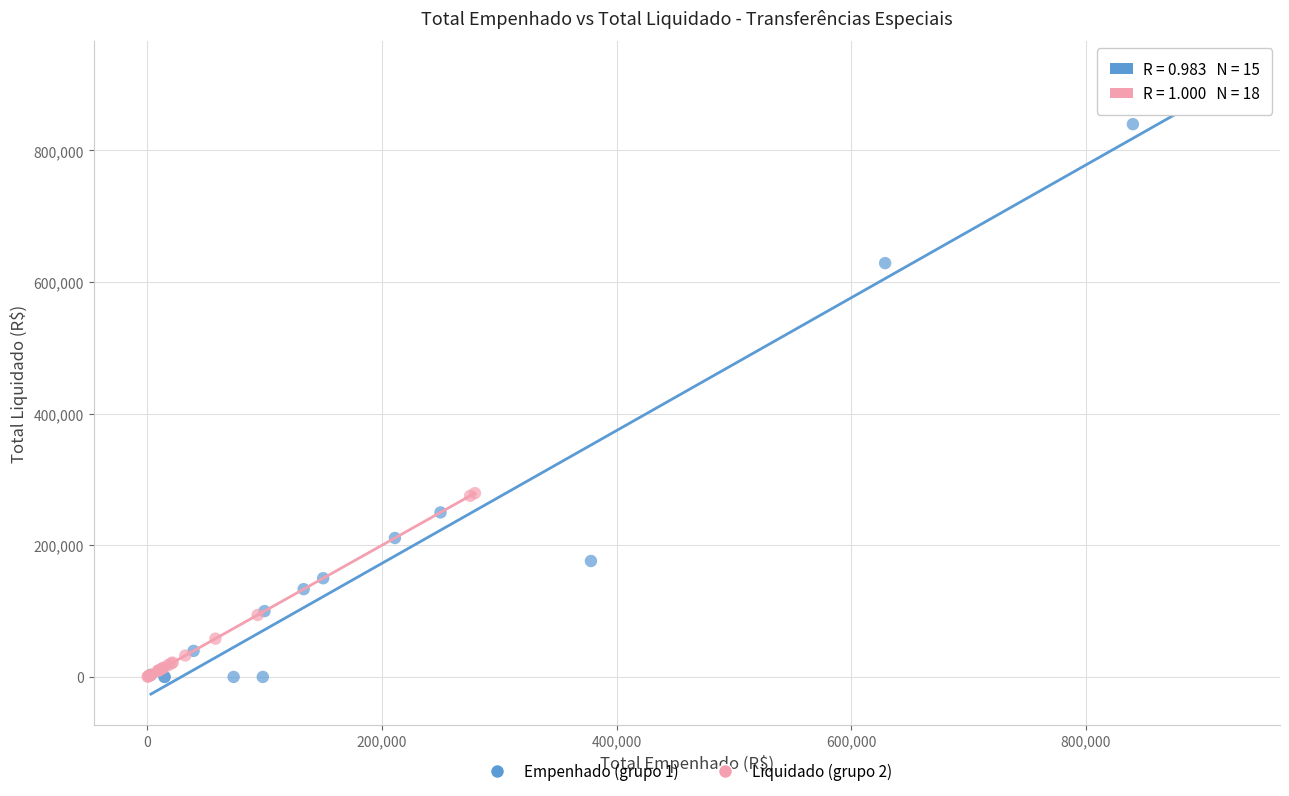

Which series reaches the maximum Y coordinate?

Empenhado (grupo 1)